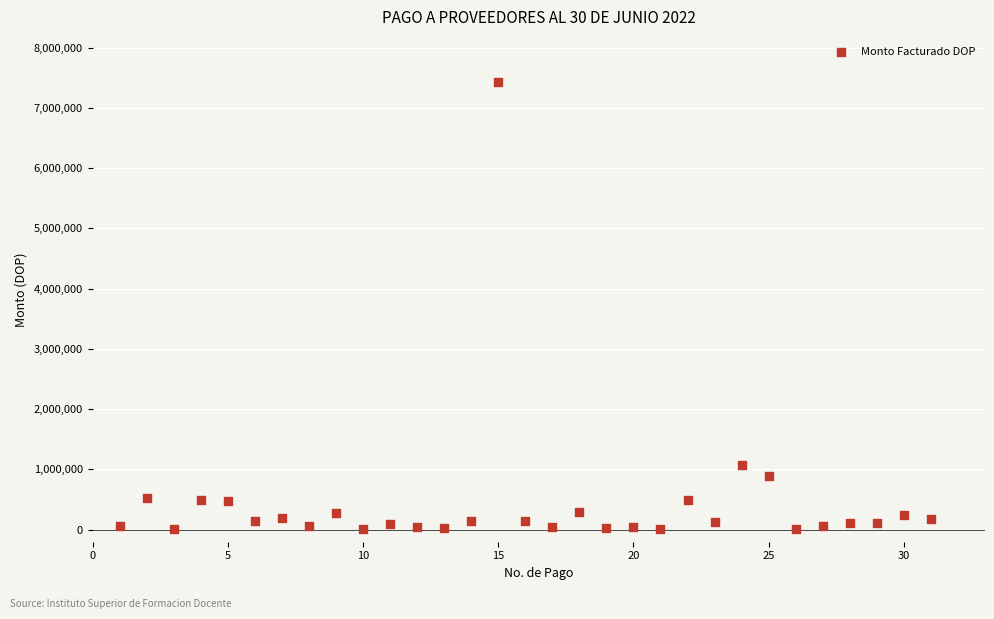

What Y value in the scatter plot is closest to 3719505?

1073429.0